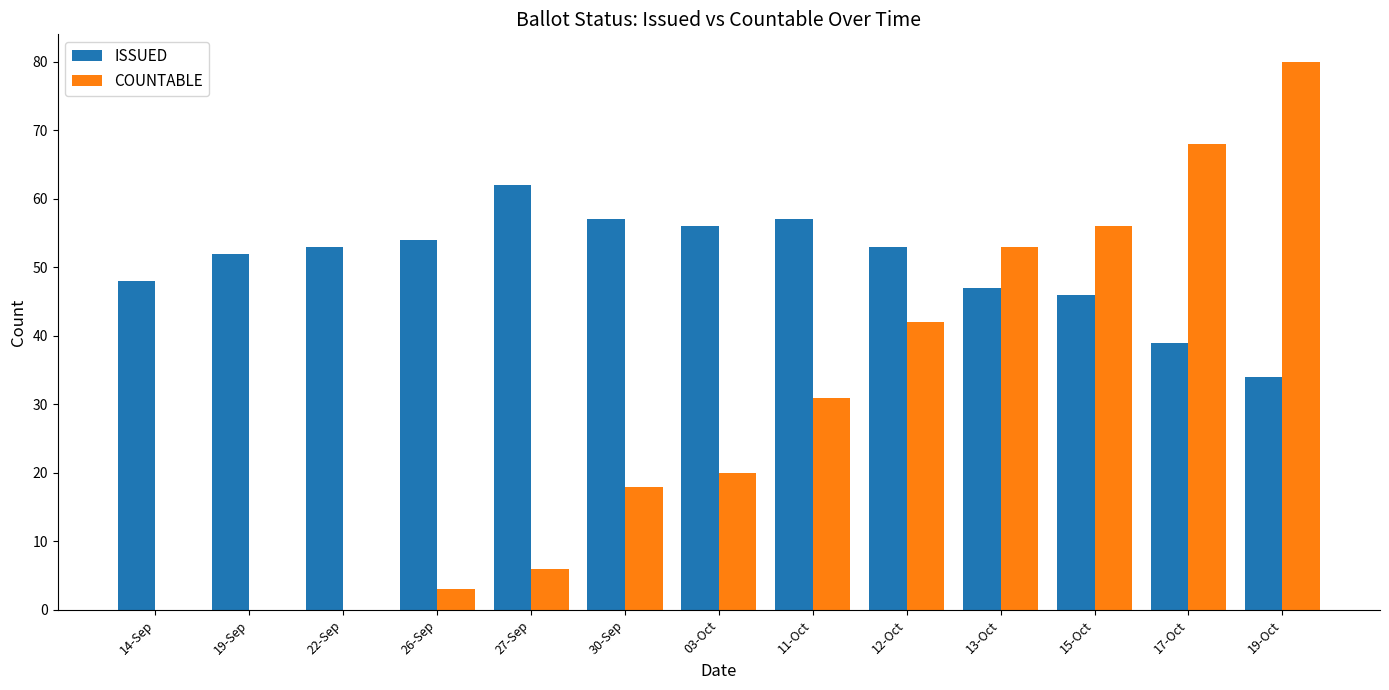

Are the bars grouped side by side (vs. stacked)?

Yes